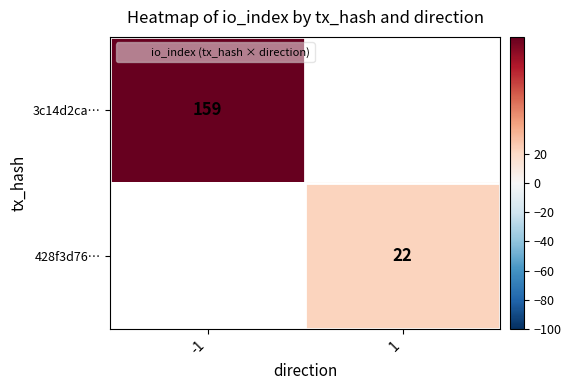

The value of 3c14d2ca… at -1 is 159.0. True or false?

True